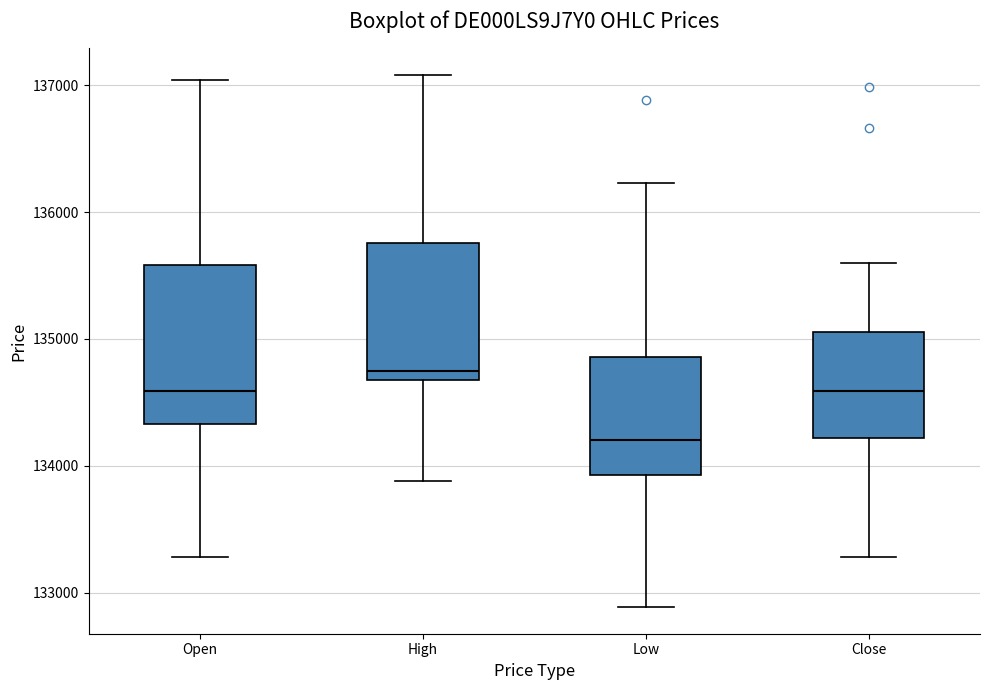

Reading left to right, read every box against the y-axis: the position of its median line, the range the box covers, and the ends of its whiskers. The values are not printed on the chart, so give them approximately, as read against the axis.

Open: median 134600, box 134300 to 135600, whiskers 133300 to 137000
High: median 134700 (just above the box's lower edge), box 134700 to 135800, whiskers 133900 to 137100
Low: median 134200, box 133900 to 134900, whiskers 132900 to 136200
Close: median 134600, box 134200 to 135100, whiskers 133300 to 135600